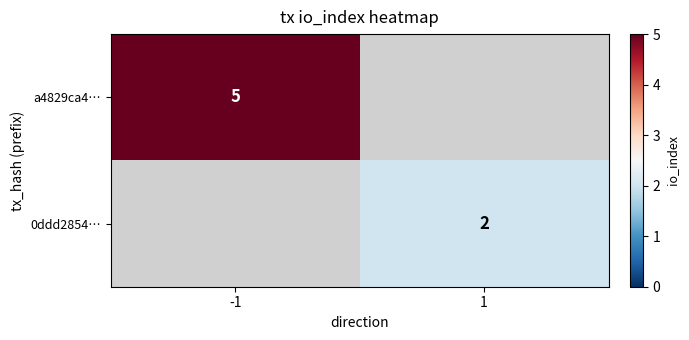

Is it true that a4829ca4… equals 3 at -1?

False